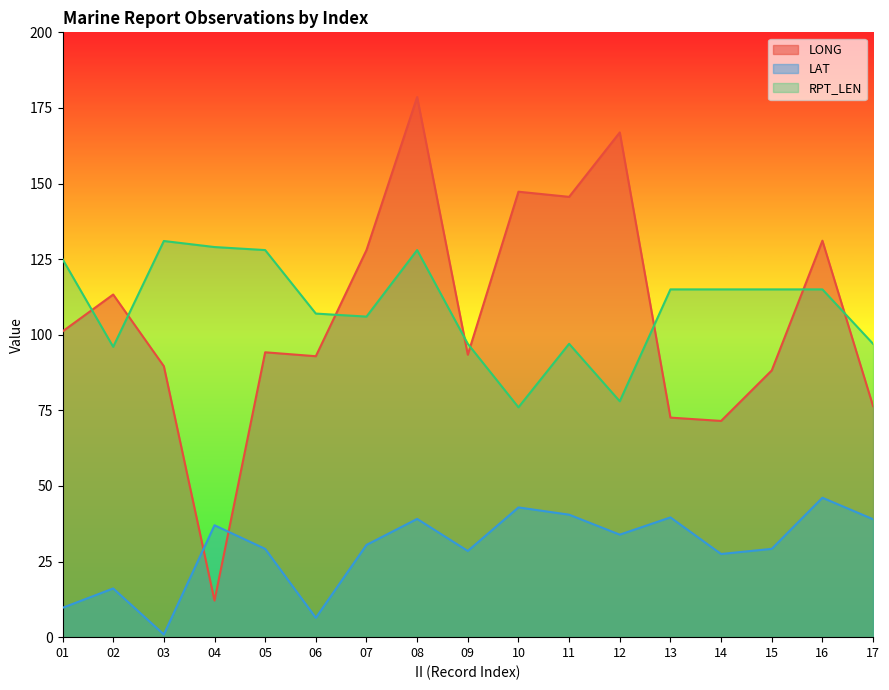

Is it true that LAT equals 7.2 at 05?

False